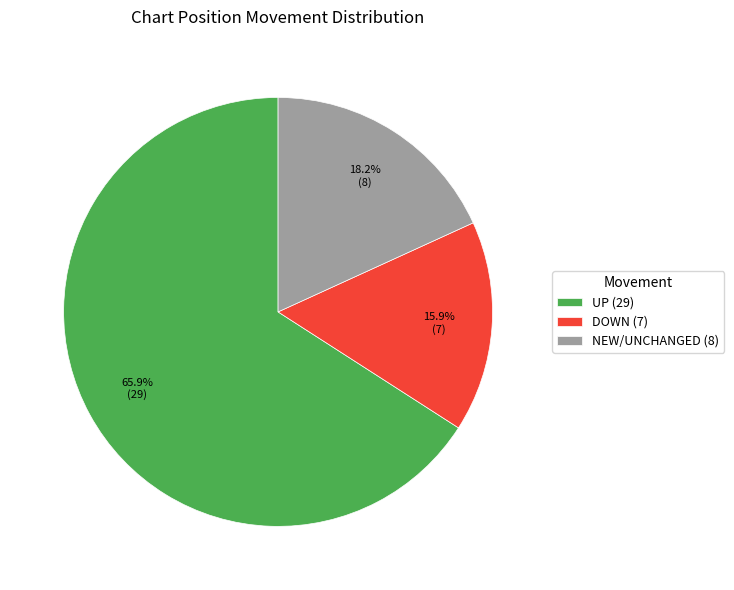

Which slice is the largest?

UP (29)